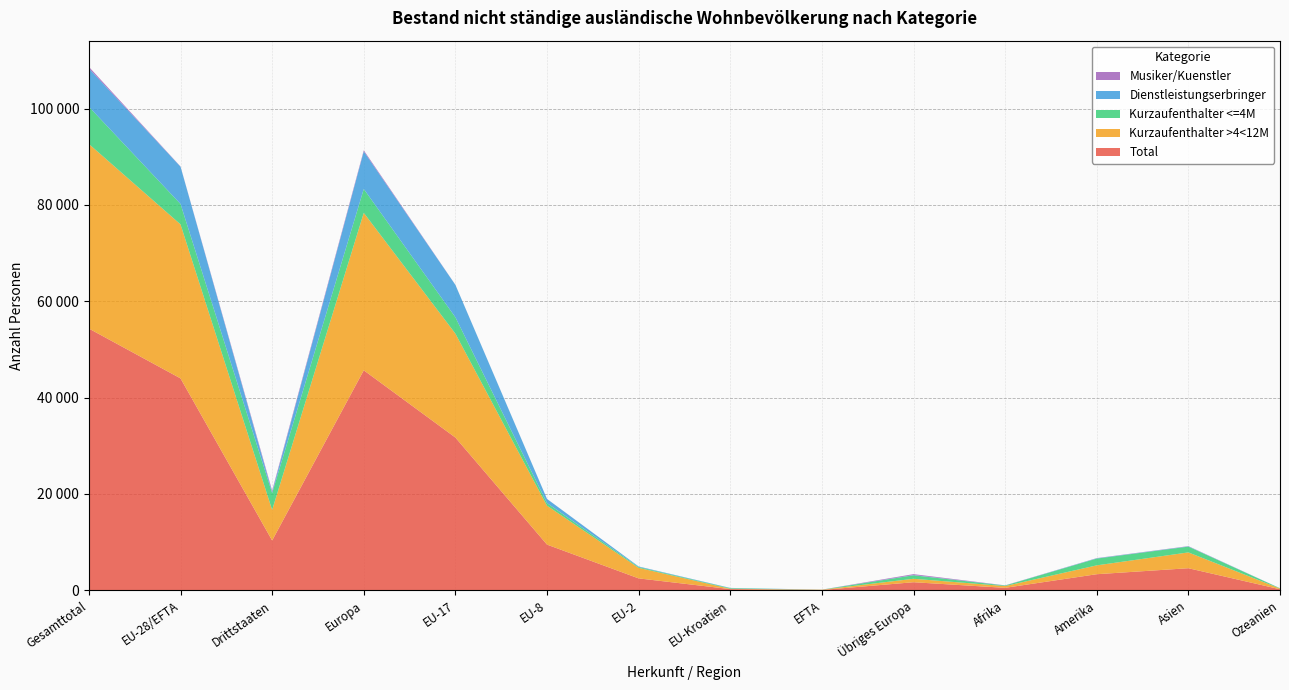

Reading left to right, what are all the values shown in this chart?

Total: 54333	43992	10341	45670	31711	9488	2474	249	70	1678	515	3343	4586	217
Kurzaufenthalter >4<12M: 38316	31969	6347	32685	21572	8079	2187	75	56	716	366	1838	3283	142
Kurzaufenthalter <=4M: 7735	4237	3498	4960	3403	543	169	117	5	723	106	1409	1201	59
Dienstleistungserbringer: 7948	7746	202	7800	6717	853	110	57	9	54	22	57	54	15
Musiker/Kuenstler: 334	40	294	225	19	13	8	0	0	185	21	39	48	1